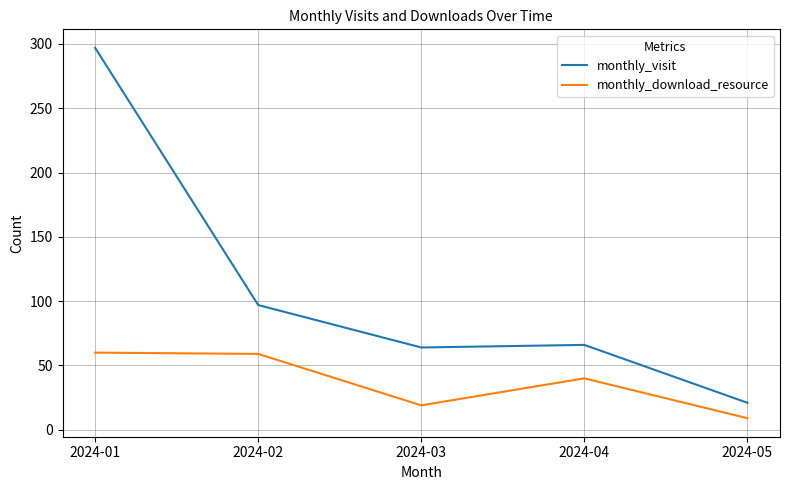

The value of monthly_download_resource at 2024-04 is 40. True or false?

True